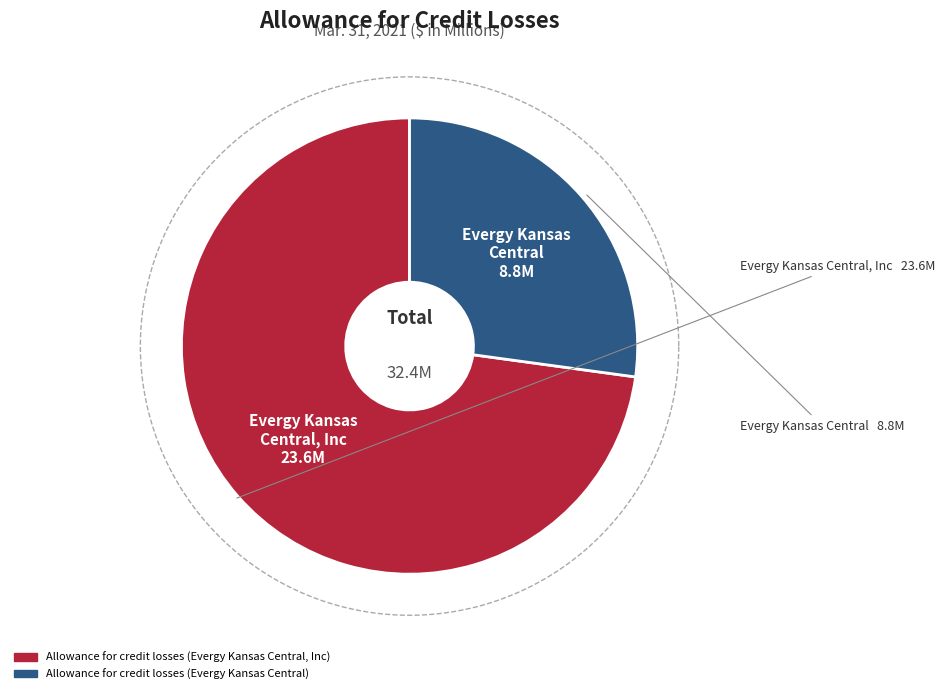

Is there any slice that represents more than half of the pie?

Yes